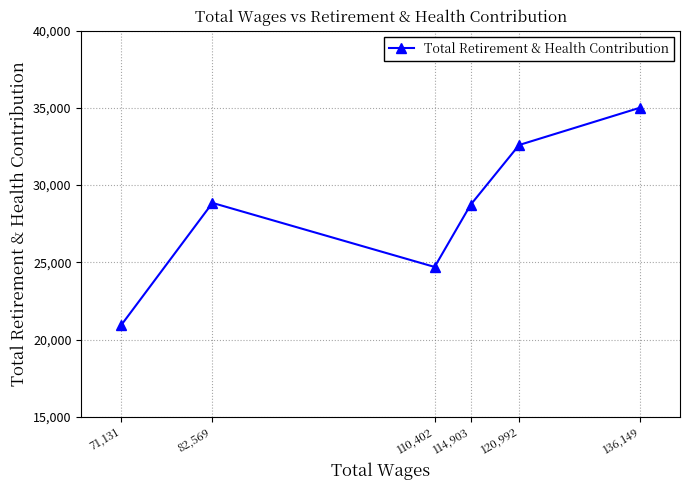

At which category does the chart reach its minimum across all series?

71,131